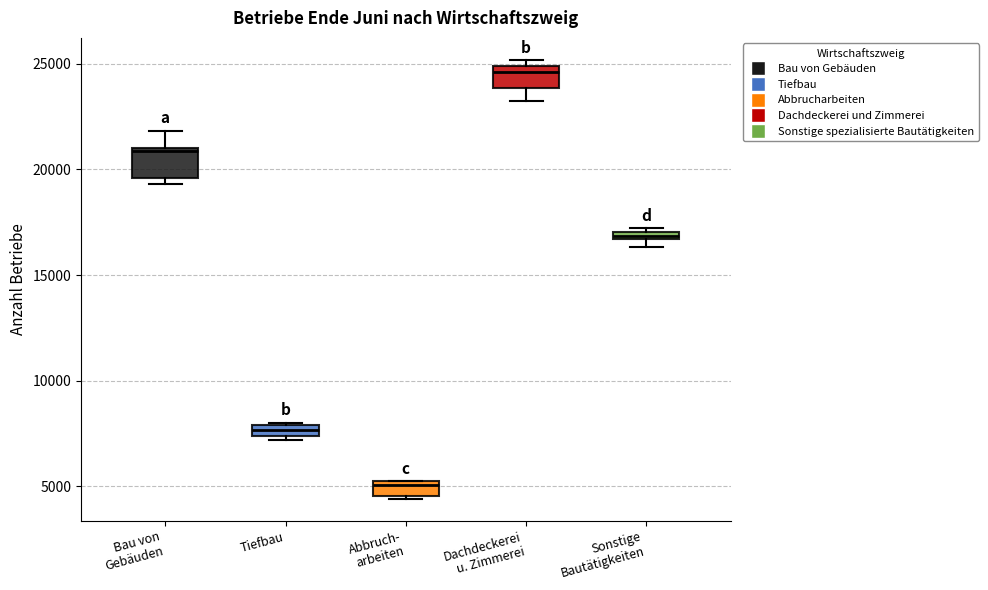

Where is the lower edge of the box for Sonstige Bautätigkeiten on the y-axis? The values are not printed on the chart, so give them approximately, as read against the axis.

16500